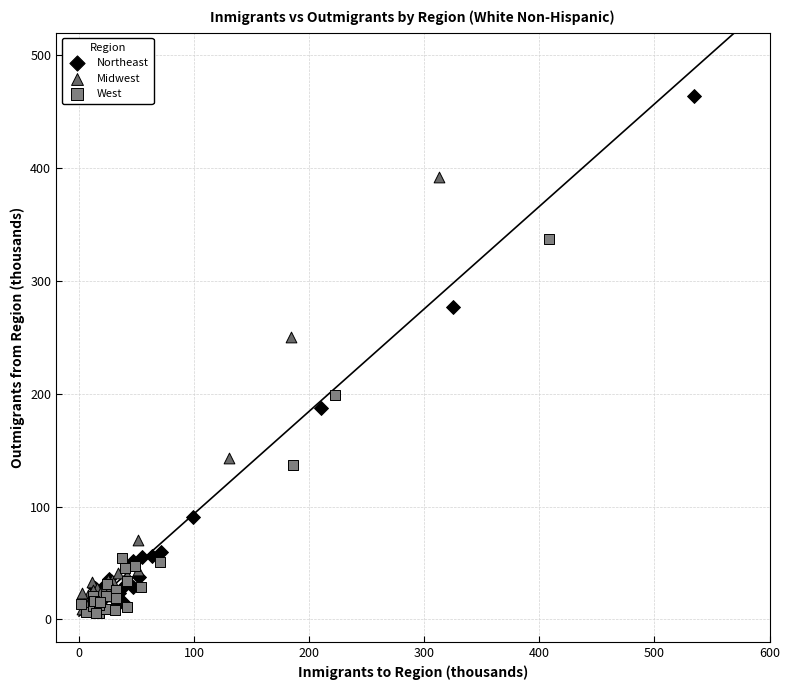

Which series has the largest Y range (max minus min)?

Northeast